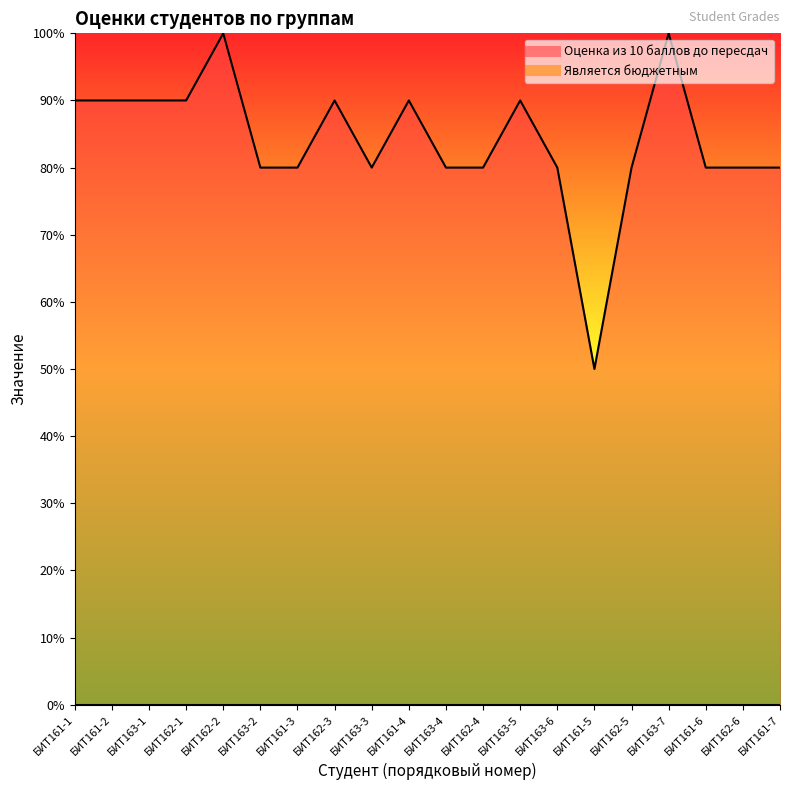

The value at БИТ162-6 is 8. True or false?

True